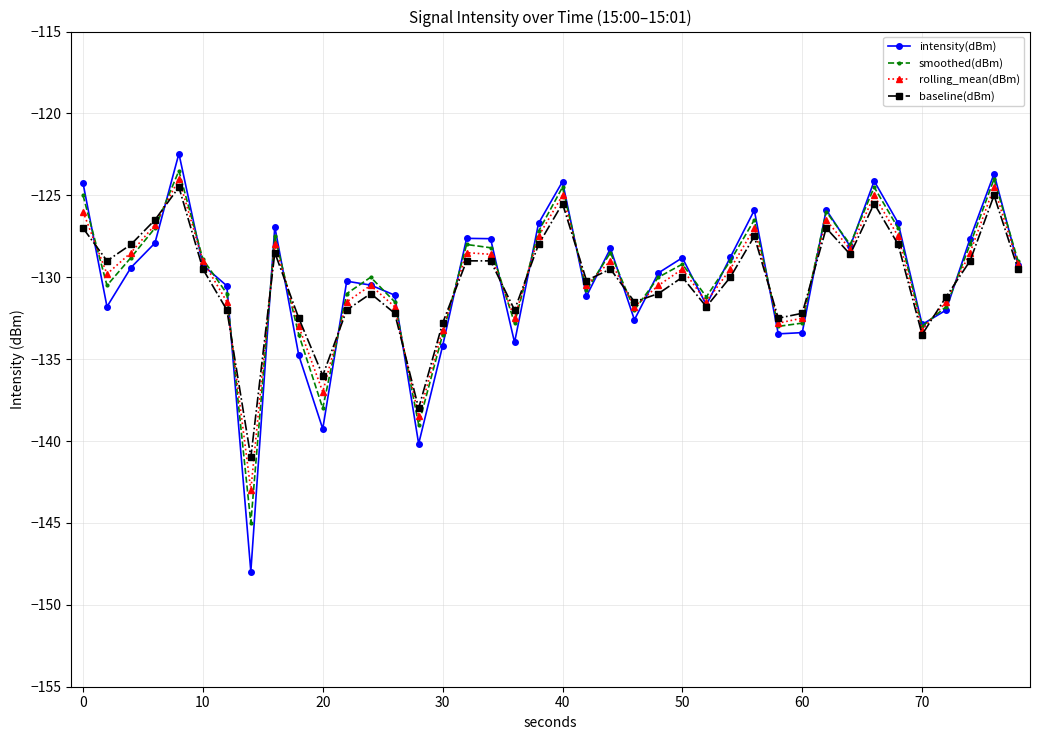

What is the smallest value displayed?

-148.0